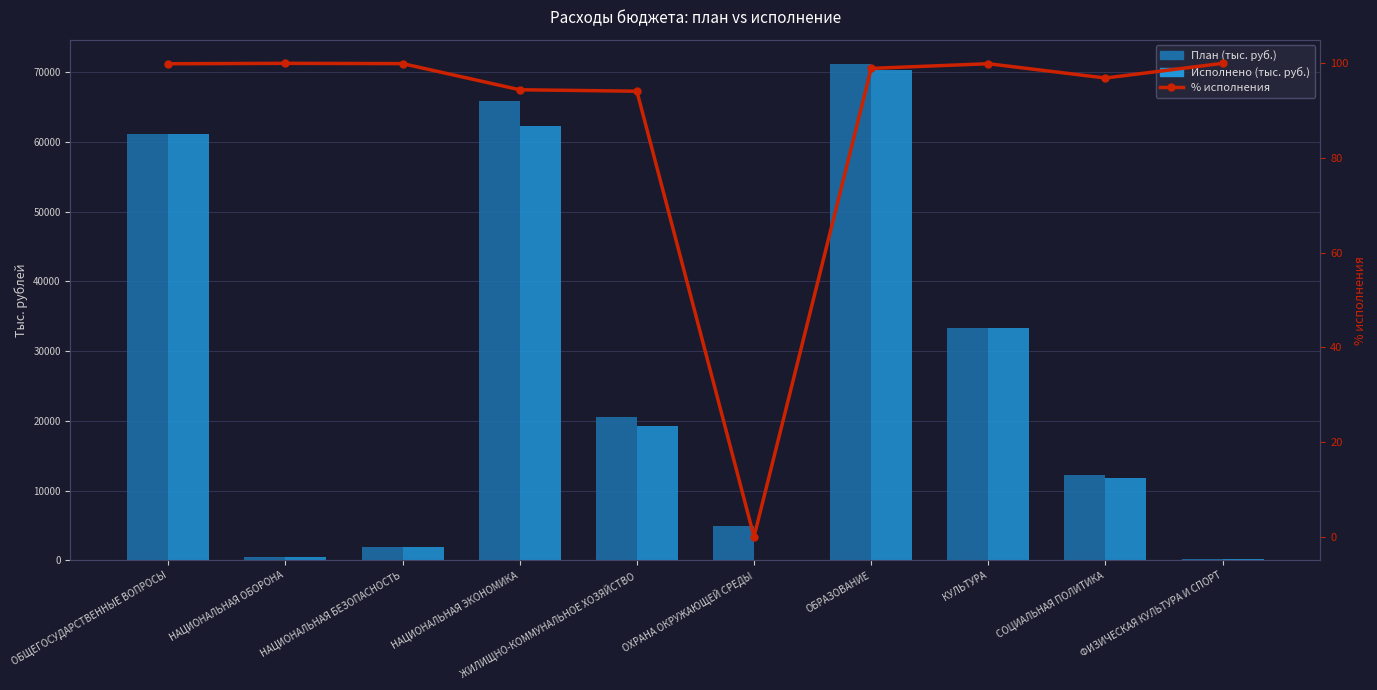

How many values in the Исполнено (тыс. руб.) series are below 19331?

5